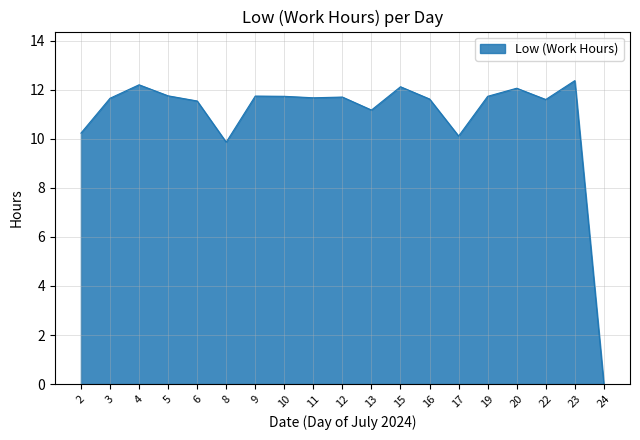

What value does the data have at 6?

11.5